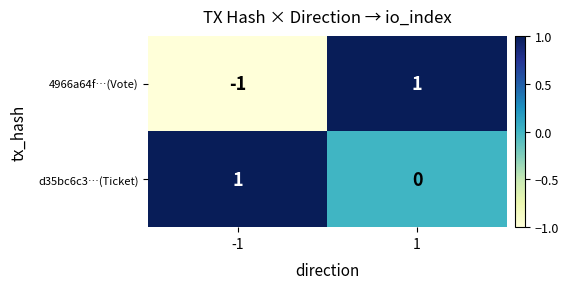

What is the total value across all series at 1?

1